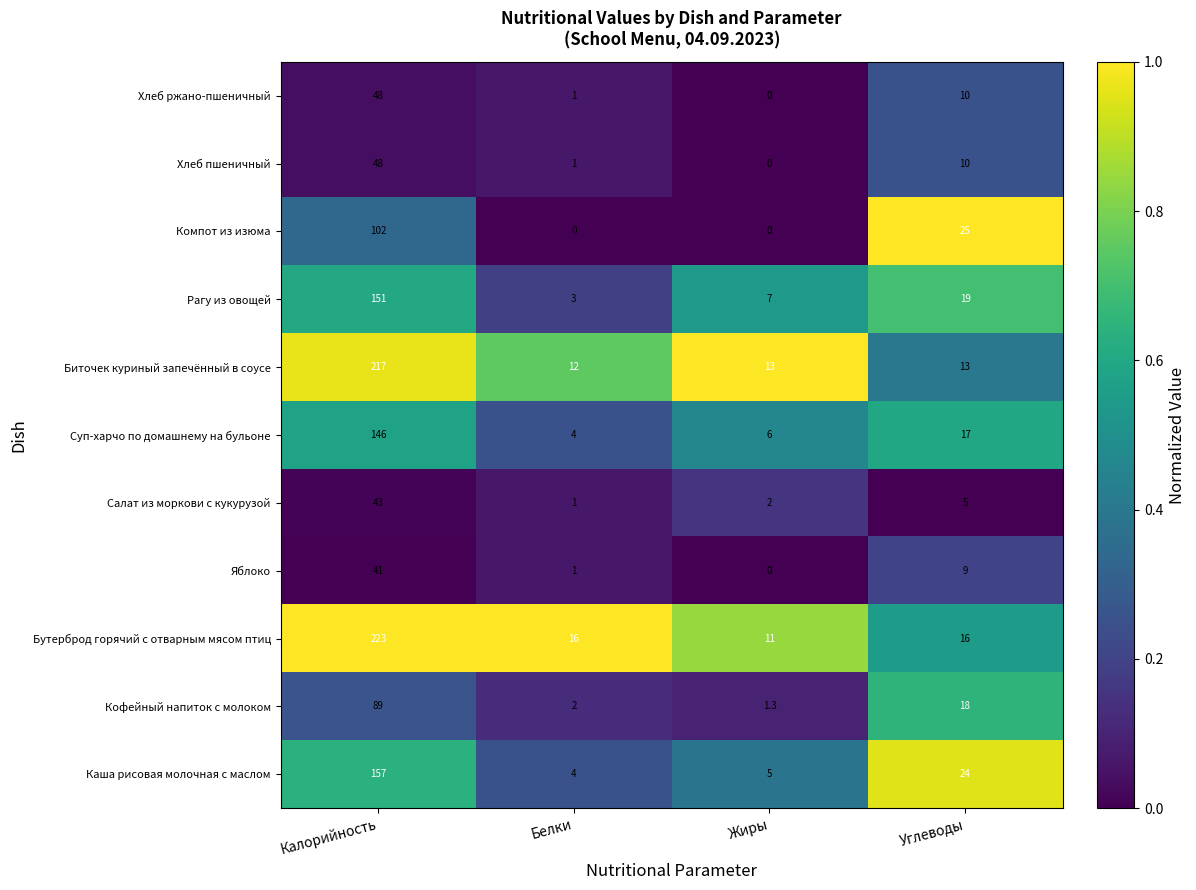

What is the difference between the Кофейный напиток с молоком values at Углеводы and Белки?

16.0